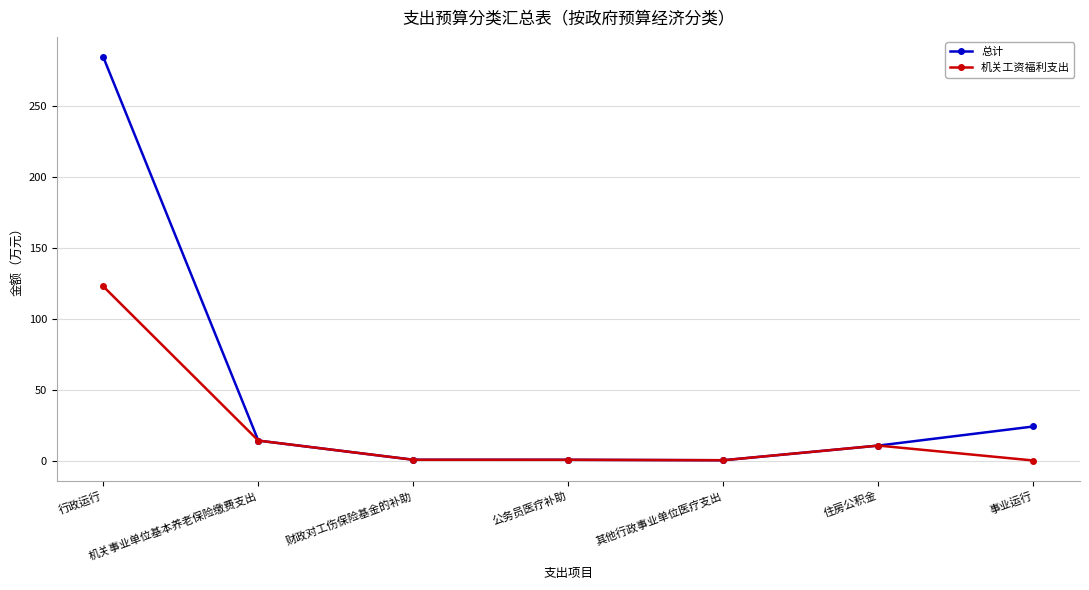

What are all the series names shown in the legend?

总计, 机关工资福利支出